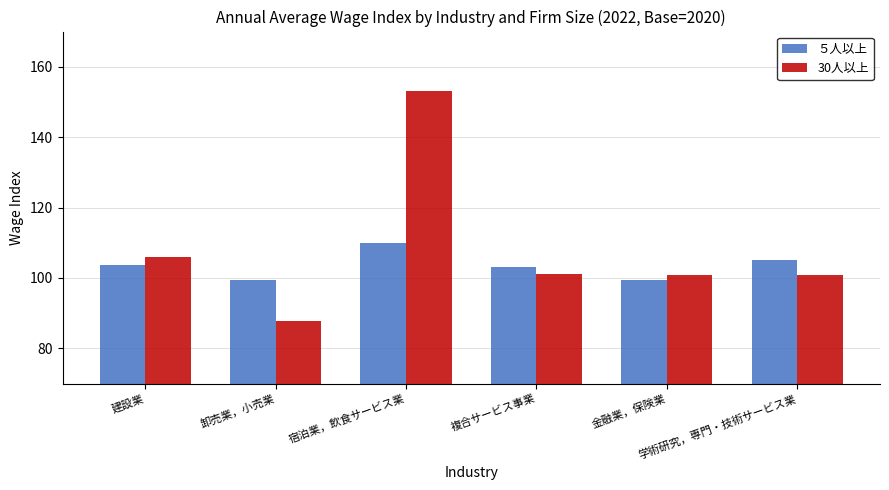

What is the minimum value shown in the chart?

87.8